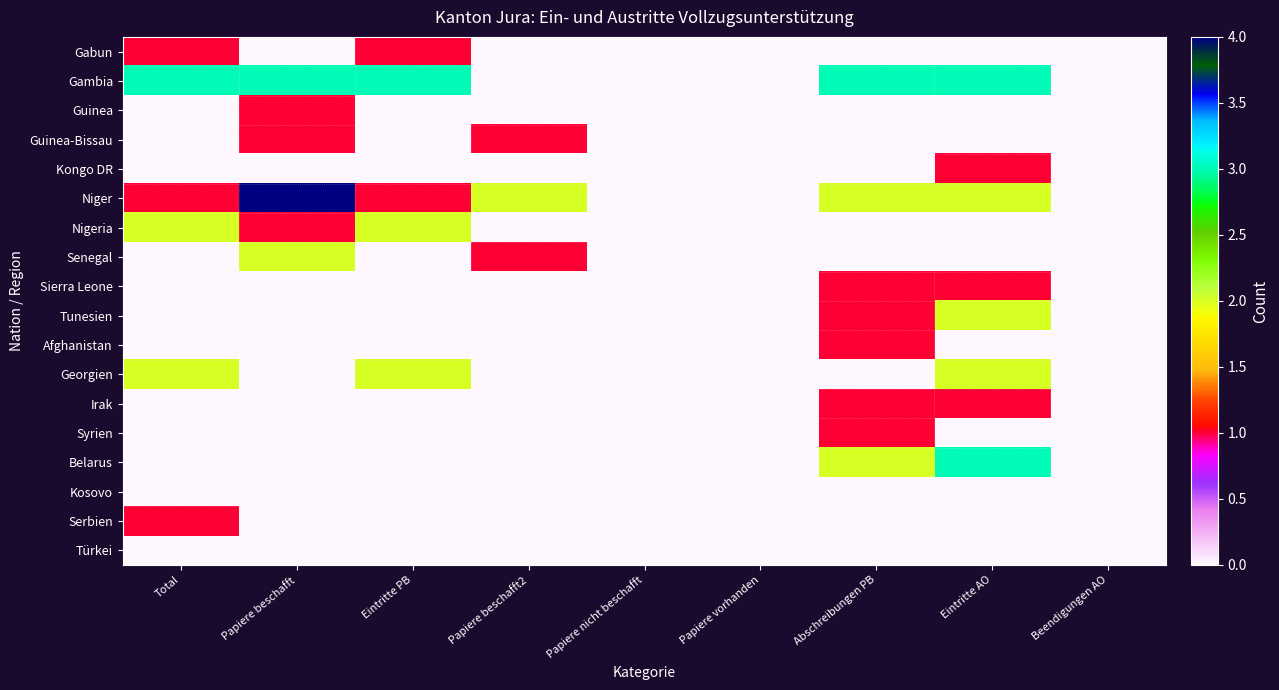

At how many categories does at least one series exceed 3?

1